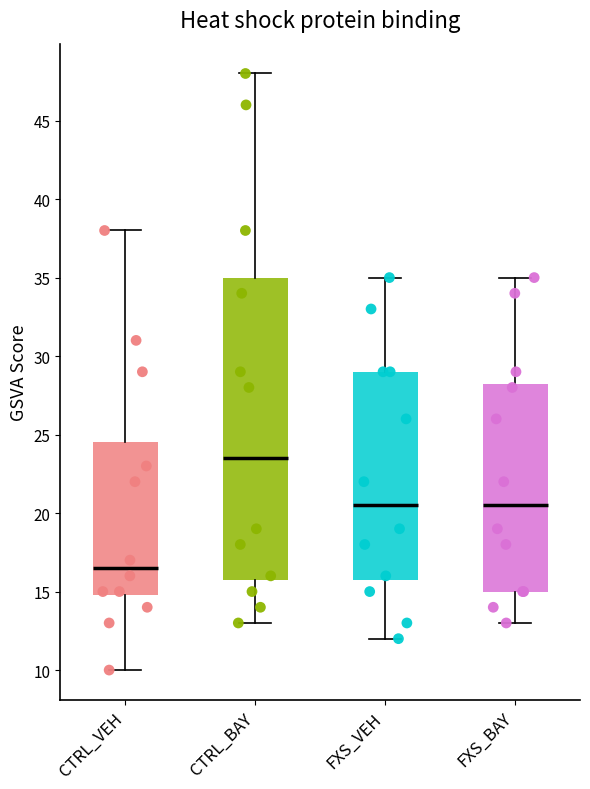

Reading left to right, transcribe this box plot: for each box, give where its median line is, the range the box spans, and where its two whiskers end, as read against the y-axis. The values are not printed on the chart, so give them approximately, as read against the axis.

CTRL_VEH: median 16.5, box 15.0 to 24.5, whiskers 10.0 to 38.0
CTRL_BAY: median 23.5, box 16.0 to 35.0, whiskers 13.0 to 48.0
FXS_VEH: median 20.5, box 16.0 to 29.0, whiskers 12.0 to 35.0
FXS_BAY: median 20.5, box 15.0 to 28.5, whiskers 13.0 to 35.0